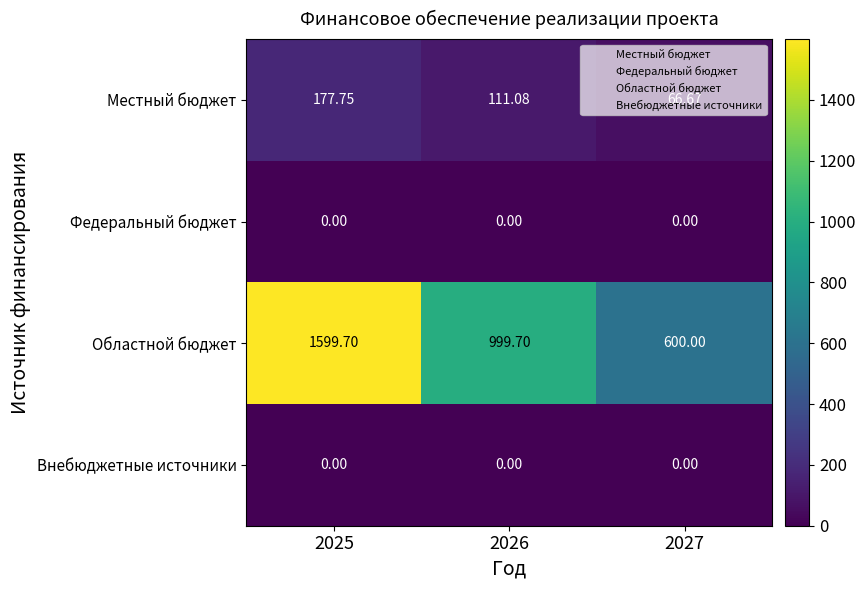

Is the value of Областной бюджет at 2025 greater than the value of Местный бюджет at 2026?

Yes